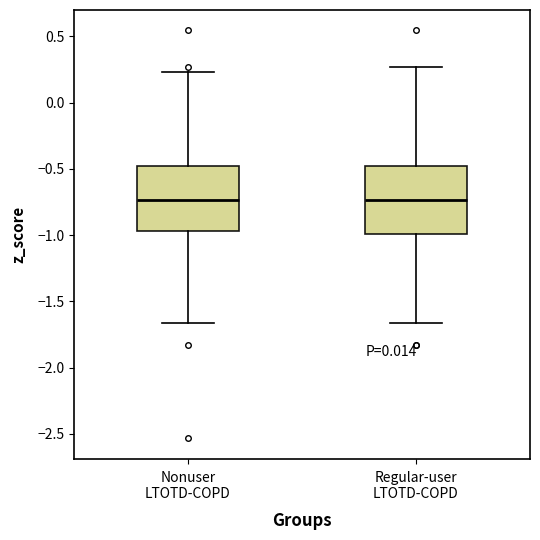

Reading left to right, read every box against the y-axis: the position of its median line, the range the box covers, and the ends of its whiskers. The values are not printed on the chart, so give them approximately, as read against the axis.

Nonuser LTOTD-COPD: median -0.75, box -0.95 to -0.50, whiskers -1.65 to 0.25
Regular-user LTOTD-COPD: median -0.75, box -1.00 to -0.50, whiskers -1.65 to 0.25